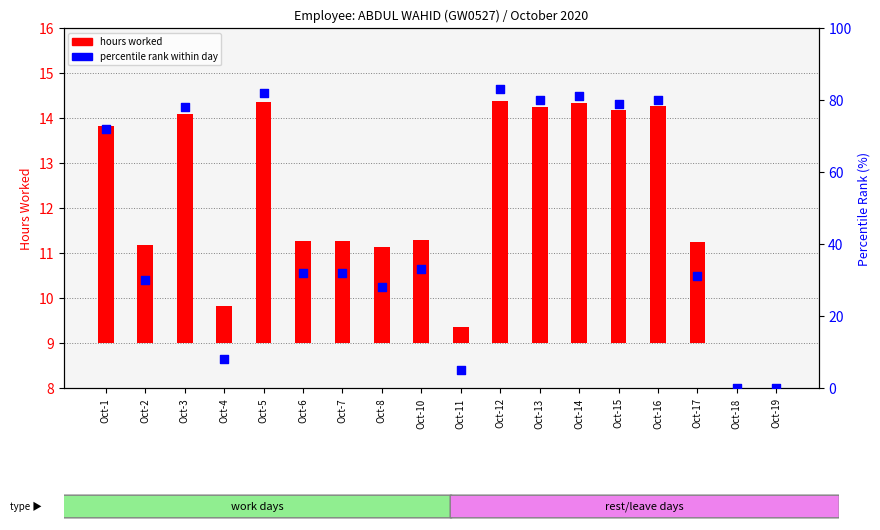

What are all the series names shown in the legend?

hours worked, percentile rank within day